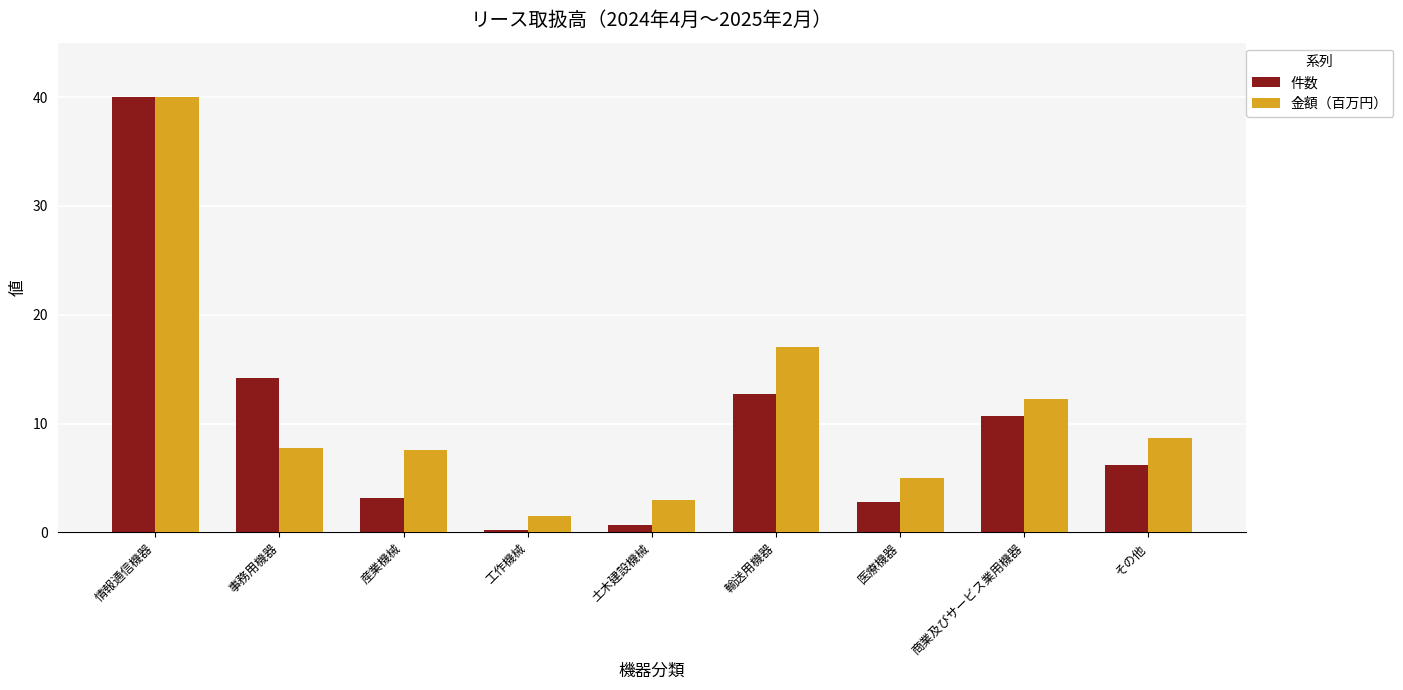

What is the label of the 3rd bar from the left?

産業機械